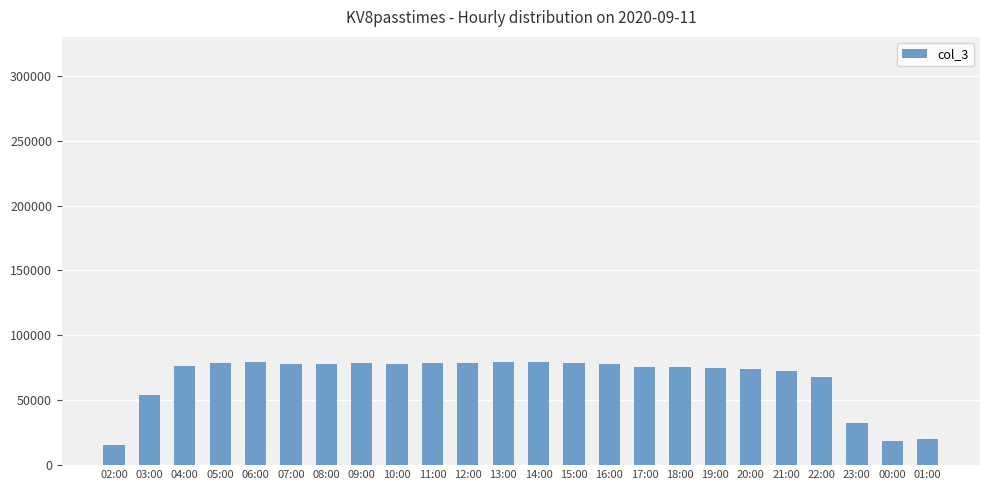

What is the change in value from 20:00 to 01:00?

-53825